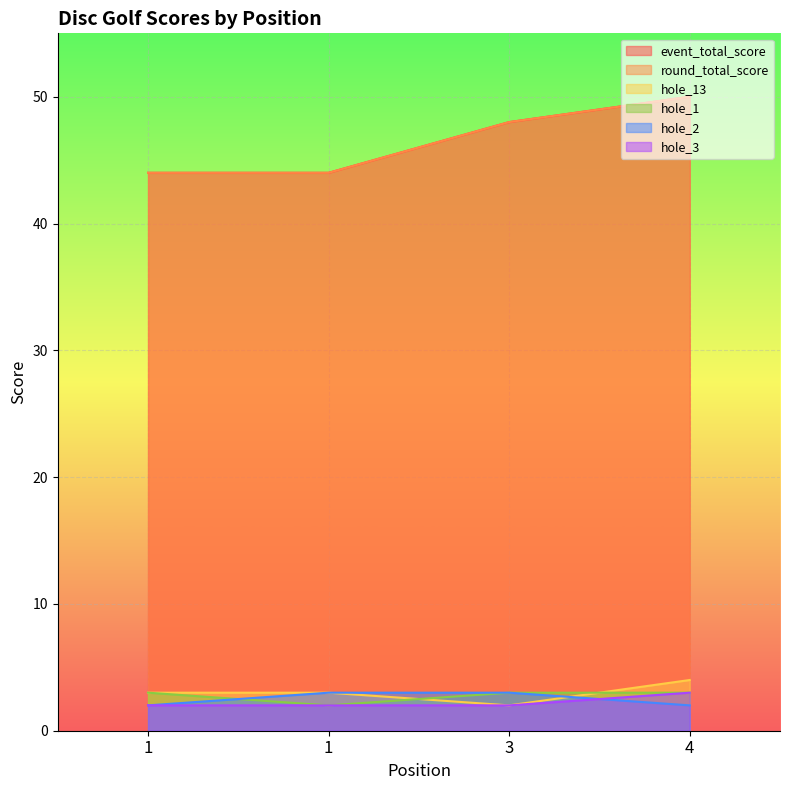

Reading left to right, what are all the values shown in this chart?

event_total_score: 1=44	1=44	3=48	4=50
round_total_score: 1=44	1=44	3=48	4=50
hole_13: 1=3	1=3	3=2	4=4
hole_1: 1=3	1=2	3=3	4=3
hole_2: 1=2	1=3	3=3	4=2
hole_3: 1=2	1=2	3=2	4=3